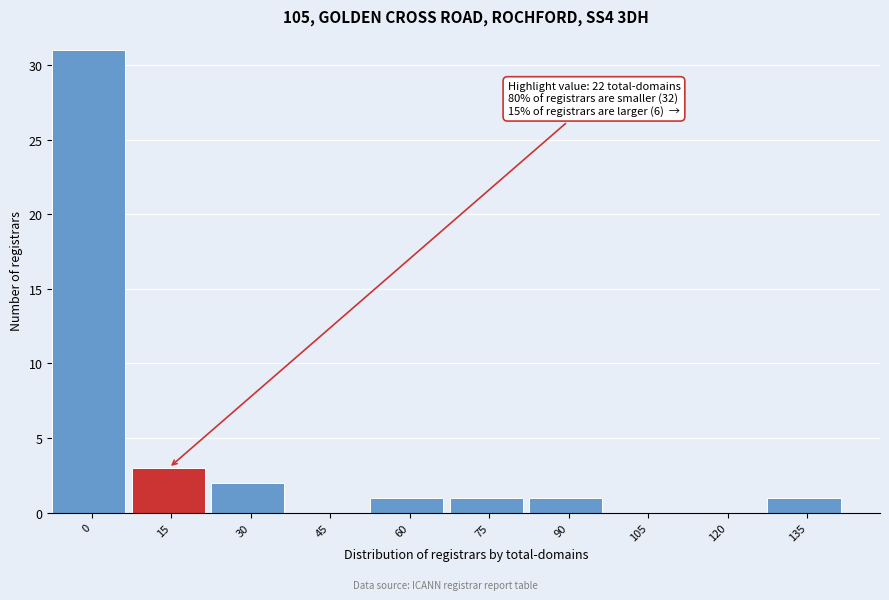

Reading left to right, transcribe all the data shown in this chart.

0=31	15=3	30=2	45=0	60=1	75=1	90=1	105=0	120=0	135=1